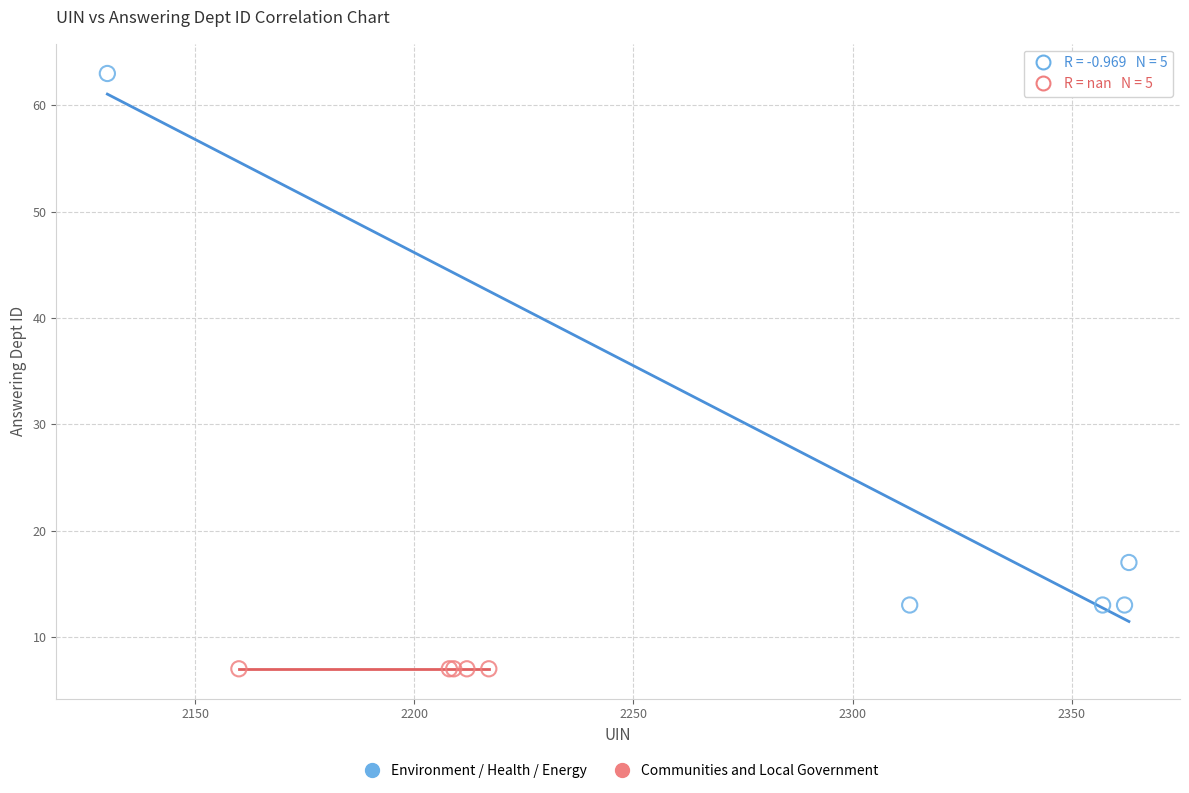

Which series contains the highest Y value?

Environment / Health / Energy